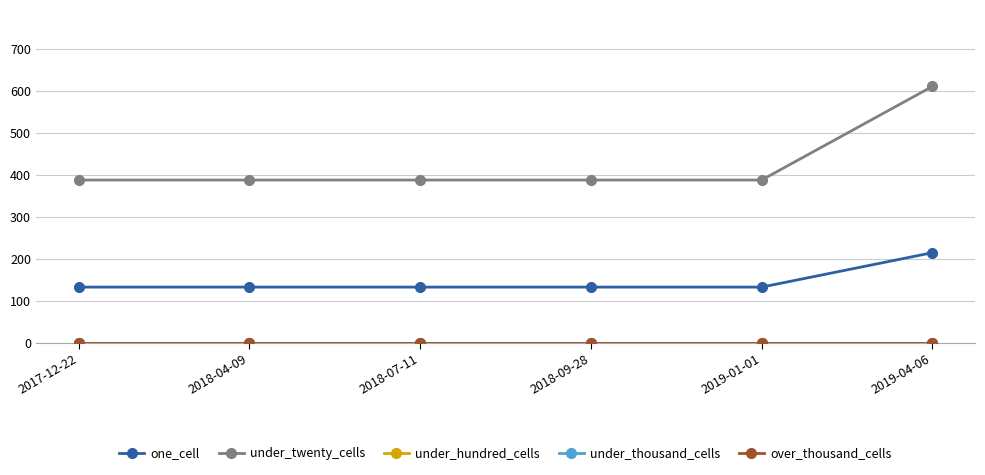

How many series are shown in this chart?

5